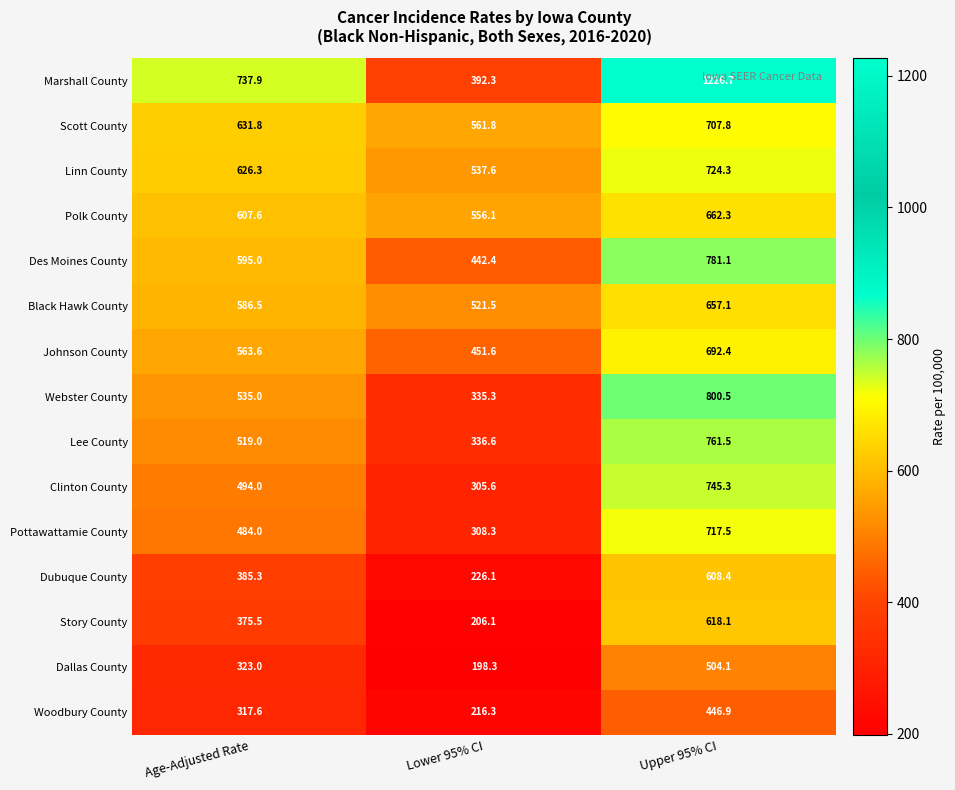

Between Age-Adjusted Rate and Upper 95% CI, which series saw the biggest shift?

Marshall County